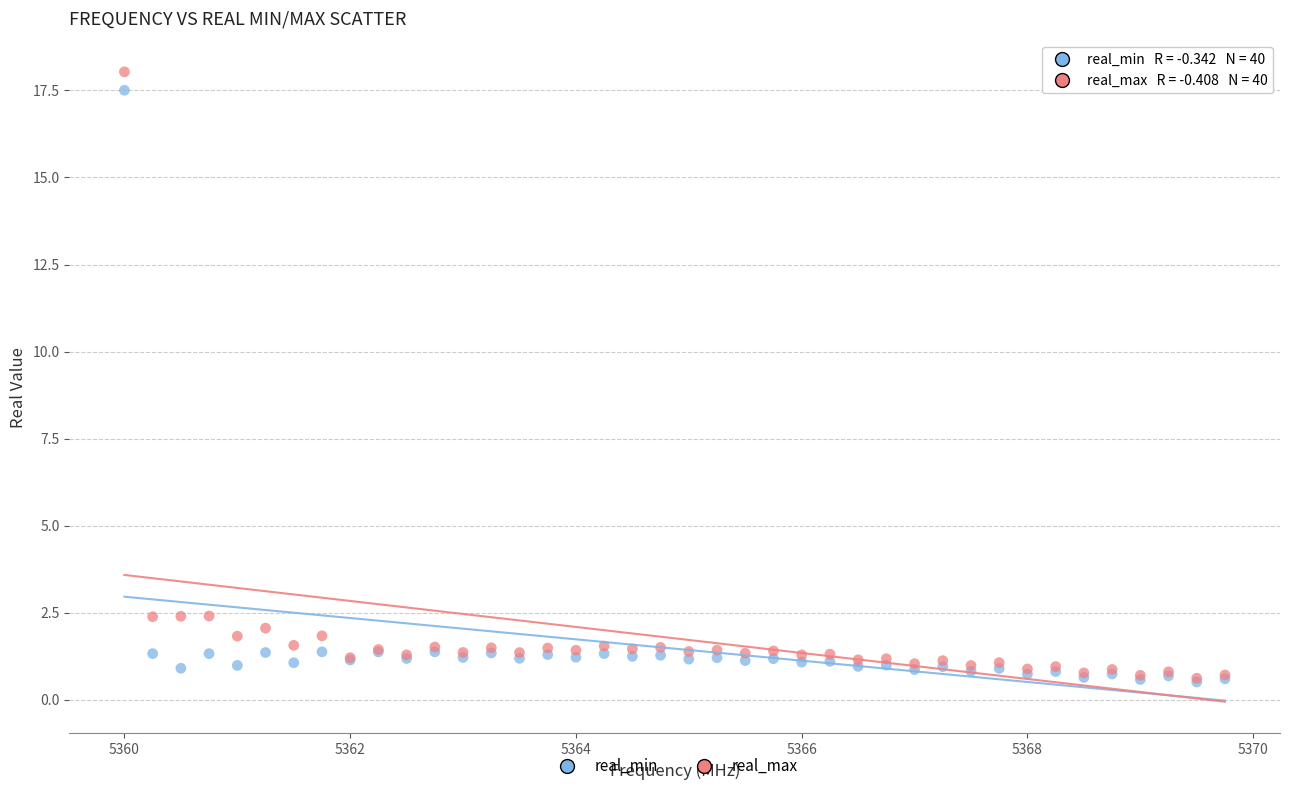

What are all the series names shown in the legend?

real_min, real_max